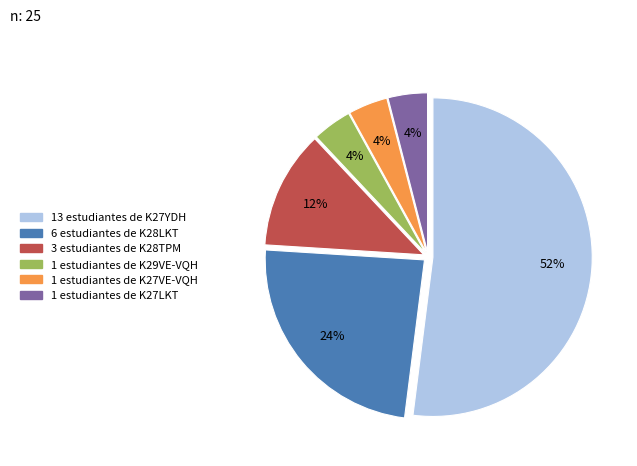

To the nearest percent, what is the difference between the largest and smallest slice percentages?

48%